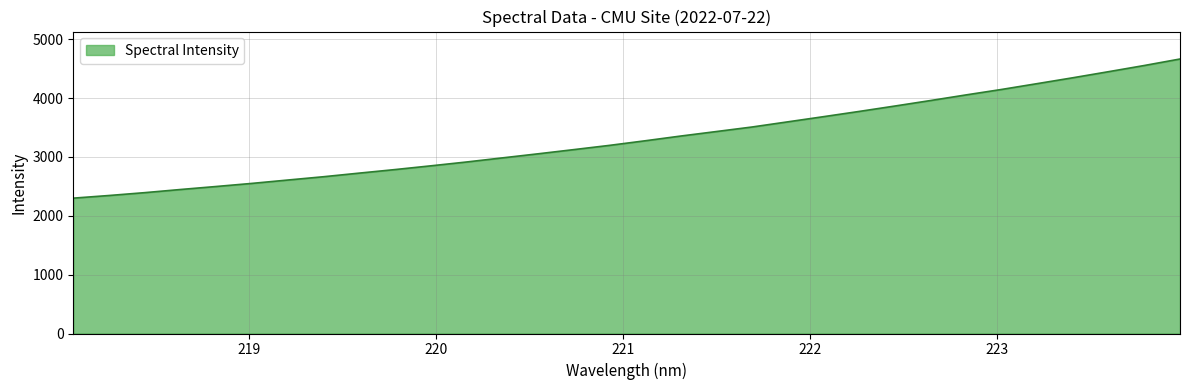

What is the difference between the maximum and minimum values?

2364.1